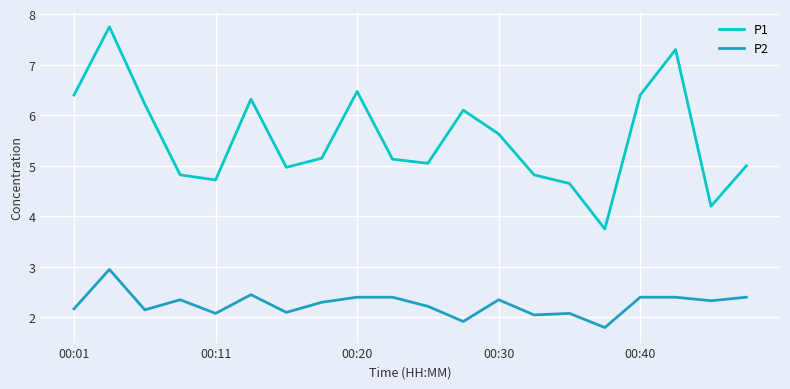

What is the lowest value of the P1 series?

3.8